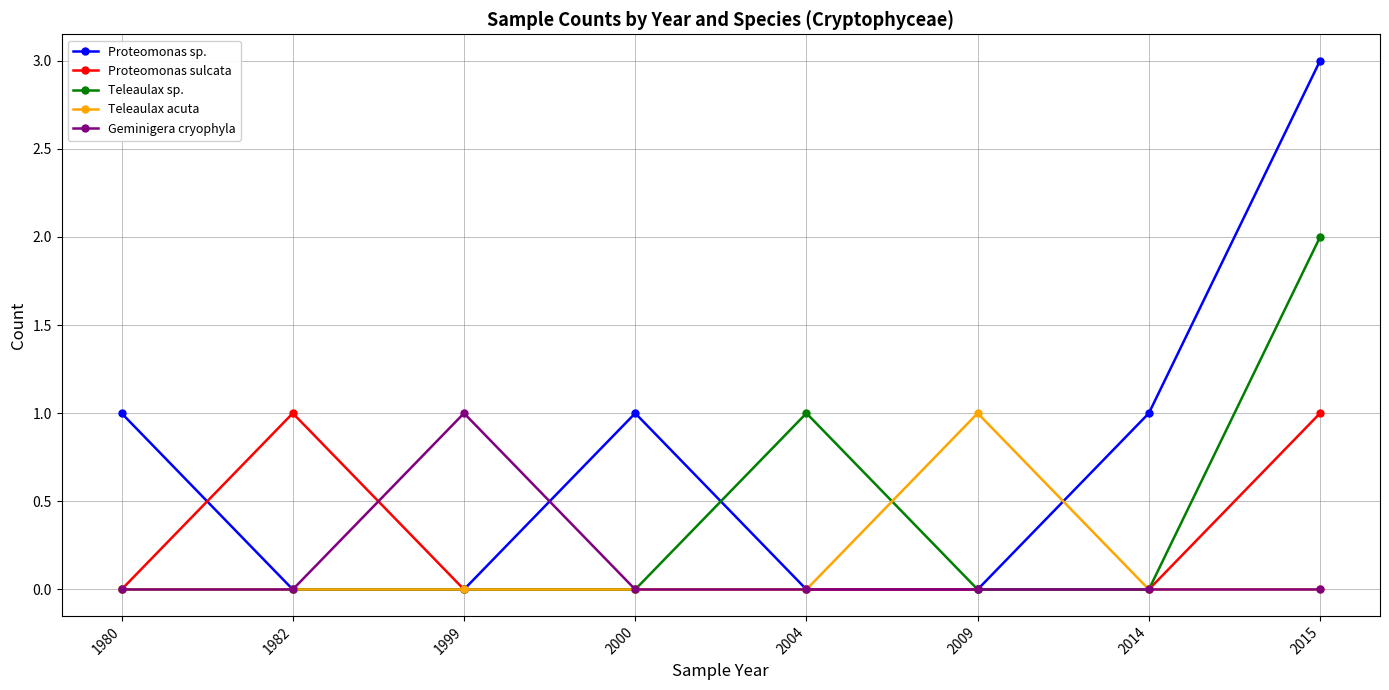

At which label does Teleaulax sp. reach its peak?

2015